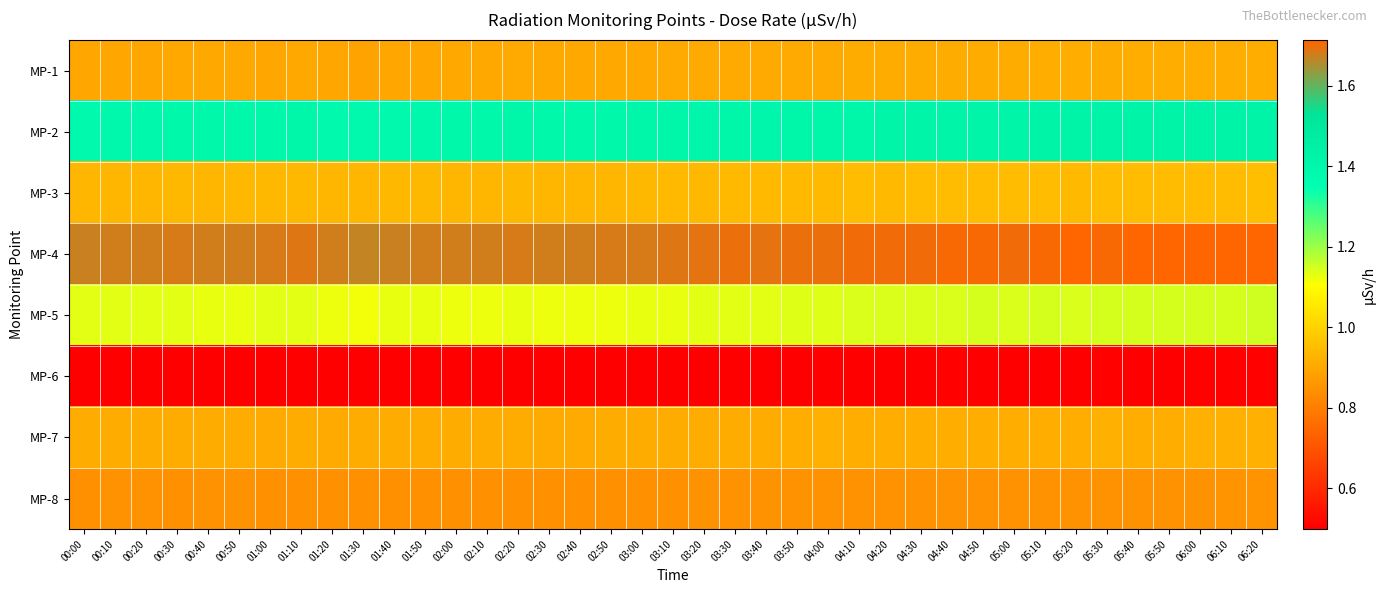

Reading left to right, extract all data points from this chart.

MP-1: 00:00=0.9	00:10=0.9	00:20=0.9	00:30=0.9	00:40=0.9	00:50=0.9	01:00=0.9	01:10=0.9	01:20=0.9	01:30=0.9	01:40=0.9	01:50=0.9	02:00=0.9	02:10=0.9	02:20=0.9	02:30=0.9	02:40=0.9	02:50=0.9	03:00=0.9	03:10=0.9	03:20=0.9	03:30=0.9	03:40=0.9	03:50=0.9	04:00=0.9	04:10=0.9	04:20=0.9	04:30=0.9	04:40=0.9	04:50=0.9	05:00=0.9	05:10=0.9	05:20=0.9	05:30=0.9	05:40=0.9	05:50=0.9	06:00=0.9	06:10=0.9	06:20=0.9
MP-2: 00:00=1.4	00:10=1.4	00:20=1.4	00:30=1.4	00:40=1.4	00:50=1.4	01:00=1.4	01:10=1.4	01:20=1.4	01:30=1.4	01:40=1.4	01:50=1.4	02:00=1.4	02:10=1.4	02:20=1.4	02:30=1.4	02:40=1.4	02:50=1.4	03:00=1.4	03:10=1.4	03:20=1.4	03:30=1.4	03:40=1.4	03:50=1.4	04:00=1.4	04:10=1.4	04:20=1.4	04:30=1.4	04:40=1.4	04:50=1.4	05:00=1.4	05:10=1.4	05:20=1.4	05:30=1.4	05:40=1.4	05:50=1.4	06:00=1.4	06:10=1.4	06:20=1.4
MP-3: 00:00=0.9	00:10=0.9	00:20=0.9	00:30=0.9	00:40=0.9	00:50=0.9	01:00=0.9	01:10=0.9	01:20=0.9	01:30=0.9	01:40=0.9	01:50=0.9	02:00=0.9	02:10=0.9	02:20=0.9	02:30=0.9	02:40=0.9	02:50=0.9	03:00=0.9	03:10=0.9	03:20=0.9	03:30=0.9	03:40=0.9	03:50=0.9	04:00=0.9	04:10=0.9	04:20=0.9	04:30=0.9	04:40=0.9	04:50=0.9	05:00=0.9	05:10=0.9	05:20=0.9	05:30=0.9	05:40=0.9	05:50=0.9	06:00=0.9	06:10=0.9	06:20=0.9
MP-4: 00:00=1.7	00:10=1.7	00:20=1.7	00:30=1.7	00:40=1.7	00:50=1.7	01:00=1.7	01:10=1.7	01:20=1.7	01:30=1.7	01:40=1.7	01:50=1.7	02:00=1.7	02:10=1.7	02:20=1.7	02:30=1.7	02:40=1.7	02:50=1.7	03:00=1.7	03:10=1.7	03:20=1.7	03:30=1.7	03:40=1.7	03:50=1.7	04:00=1.7	04:10=1.7	04:20=1.7	04:30=1.7	04:40=1.7	04:50=1.7	05:00=1.7	05:10=1.7	05:20=1.7	05:30=1.7	05:40=1.7	05:50=1.7	06:00=1.7	06:10=1.7	06:20=1.7
MP-5: 00:00=1.1	00:10=1.1	00:20=1.1	00:30=1.1	00:40=1.1	00:50=1.1	01:00=1.1	01:10=1.1	01:20=1.1	01:30=1.1	01:40=1.1	01:50=1.1	02:00=1.1	02:10=1.1	02:20=1.1	02:30=1.1	02:40=1.1	02:50=1.1	03:00=1.1	03:10=1.1	03:20=1.1	03:30=1.1	03:40=1.1	03:50=1.1	04:00=1.1	04:10=1.1	04:20=1.1	04:30=1.1	04:40=1.1	04:50=1.1	05:00=1.1	05:10=1.1	05:20=1.1	05:30=1.1	05:40=1.1	05:50=1.1	06:00=1.1	06:10=1.1	06:20=1.1
MP-6: 00:00=0.5	00:10=0.5	00:20=0.5	00:30=0.5	00:40=0.5	00:50=0.5	01:00=0.5	01:10=0.5	01:20=0.5	01:30=0.5	01:40=0.5	01:50=0.5	02:00=0.5	02:10=0.5	02:20=0.5	02:30=0.5	02:40=0.5	02:50=0.5	03:00=0.5	03:10=0.5	03:20=0.5	03:30=0.5	03:40=0.5	03:50=0.5	04:00=0.5	04:10=0.5	04:20=0.5	04:30=0.5	04:40=0.5	04:50=0.5	05:00=0.5	05:10=0.5	05:20=0.5	05:30=0.5	05:40=0.5	05:50=0.5	06:00=0.5	06:10=0.5	06:20=0.5
MP-7: 00:00=0.9	00:10=0.9	00:20=0.9	00:30=0.9	00:40=0.9	00:50=0.9	01:00=0.9	01:10=0.9	01:20=0.9	01:30=0.9	01:40=0.9	01:50=0.9	02:00=0.9	02:10=0.9	02:20=0.9	02:30=0.9	02:40=0.9	02:50=0.9	03:00=0.9	03:10=0.9	03:20=0.9	03:30=0.9	03:40=0.9	03:50=0.9	04:00=0.9	04:10=0.9	04:20=0.9	04:30=0.9	04:40=0.9	04:50=0.9	05:00=0.9	05:10=0.9	05:20=0.9	05:30=0.9	05:40=0.9	05:50=0.9	06:00=0.9	06:10=0.9	06:20=0.9
MP-8: 00:00=0.8	00:10=0.8	00:20=0.8	00:30=0.8	00:40=0.8	00:50=0.8	01:00=0.8	01:10=0.8	01:20=0.8	01:30=0.8	01:40=0.8	01:50=0.8	02:00=0.8	02:10=0.8	02:20=0.8	02:30=0.8	02:40=0.8	02:50=0.8	03:00=0.8	03:10=0.8	03:20=0.8	03:30=0.8	03:40=0.8	03:50=0.8	04:00=0.8	04:10=0.8	04:20=0.8	04:30=0.8	04:40=0.8	04:50=0.8	05:00=0.8	05:10=0.8	05:20=0.8	05:30=0.8	05:40=0.8	05:50=0.8	06:00=0.8	06:10=0.9	06:20=0.9